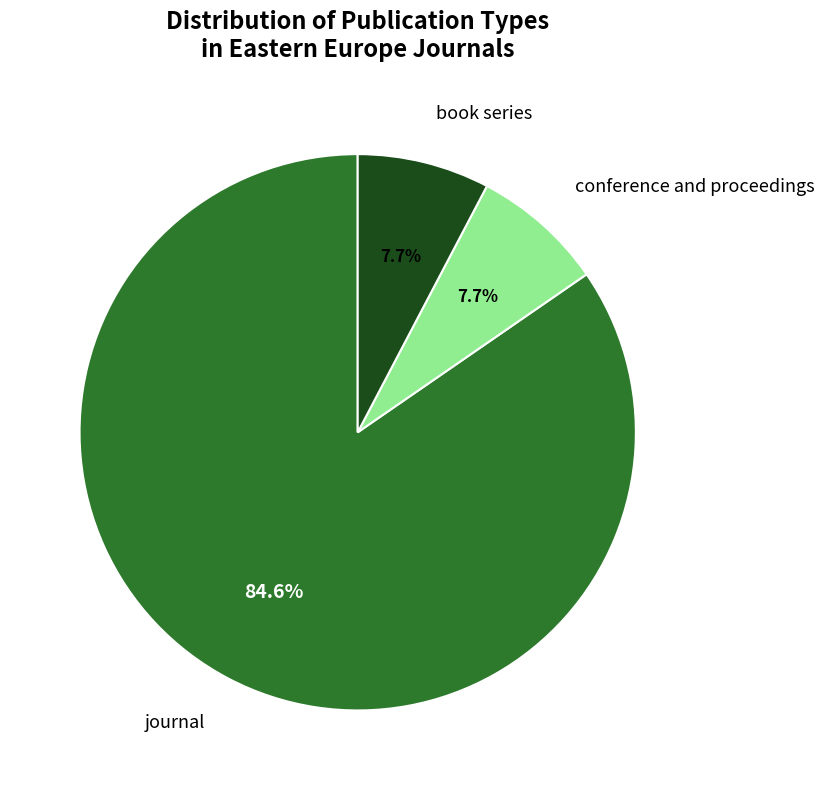

To the nearest percent, what is the combined percentage of book series and conference and proceedings?

15%